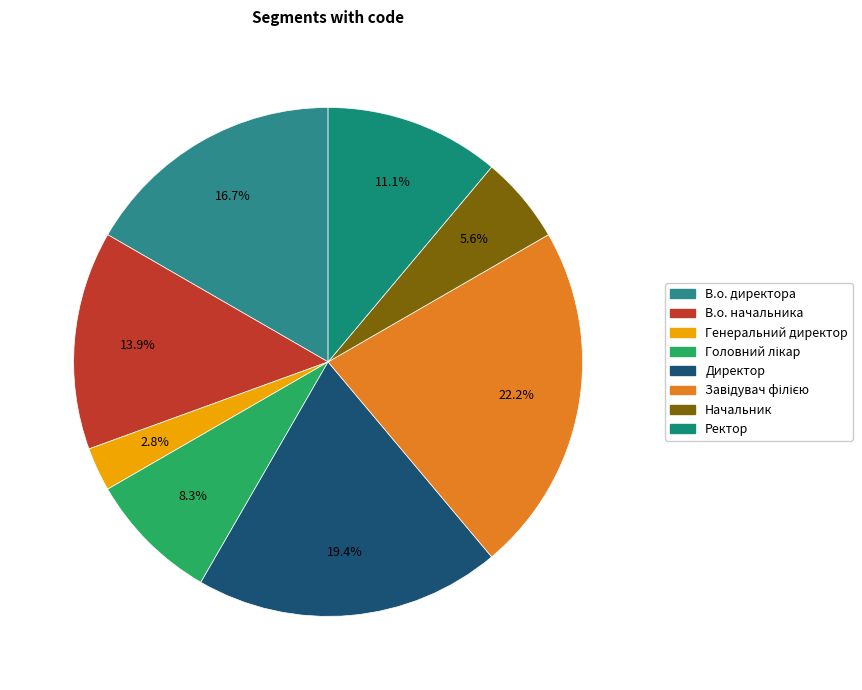

What is the total percentage of В.о. начальника and Директор?

33.3%